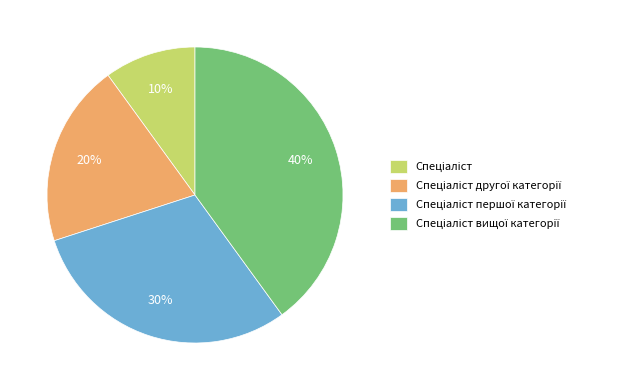

Is there a majority slice in this chart?

No